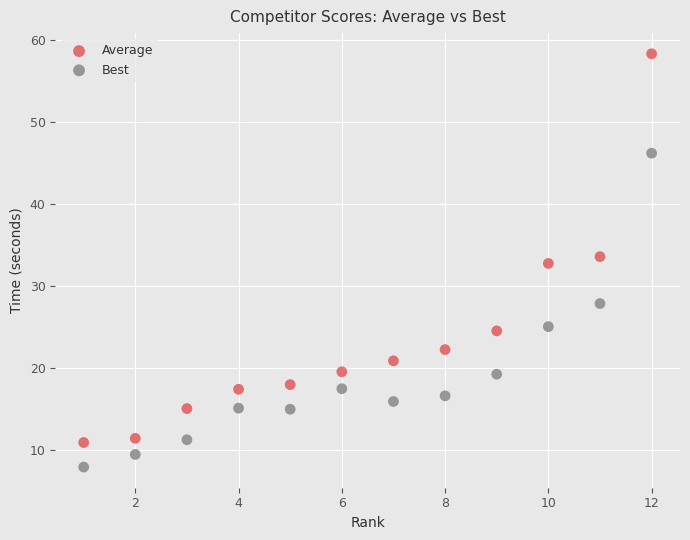

What is the X range (max minus min) for the scatter plot?

11.0